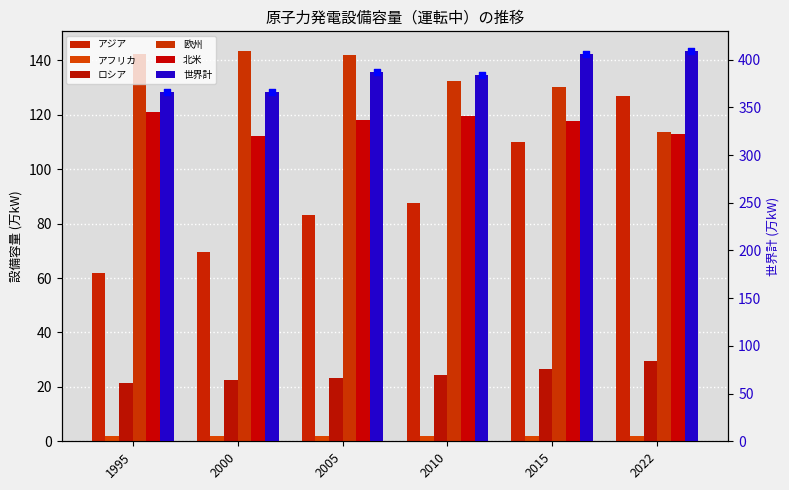

What is the total value across all series at 1995?

714.0